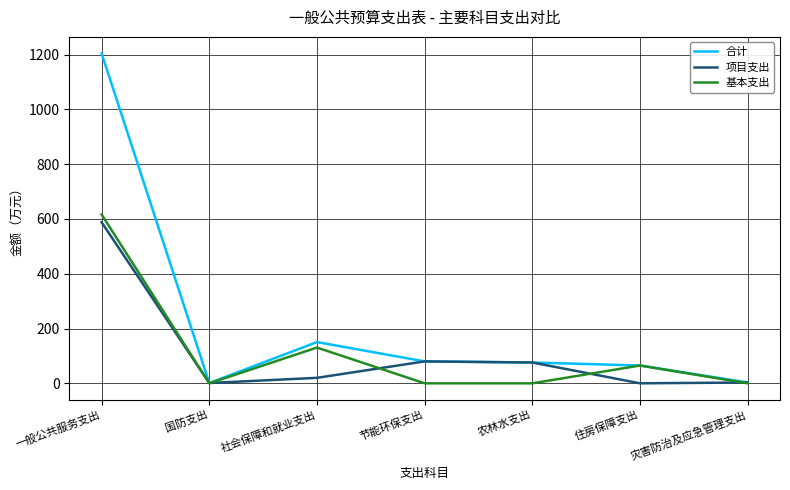

True or false: 基本支出 has a value of 238.2 at 灾害防治及应急管理支出.

False